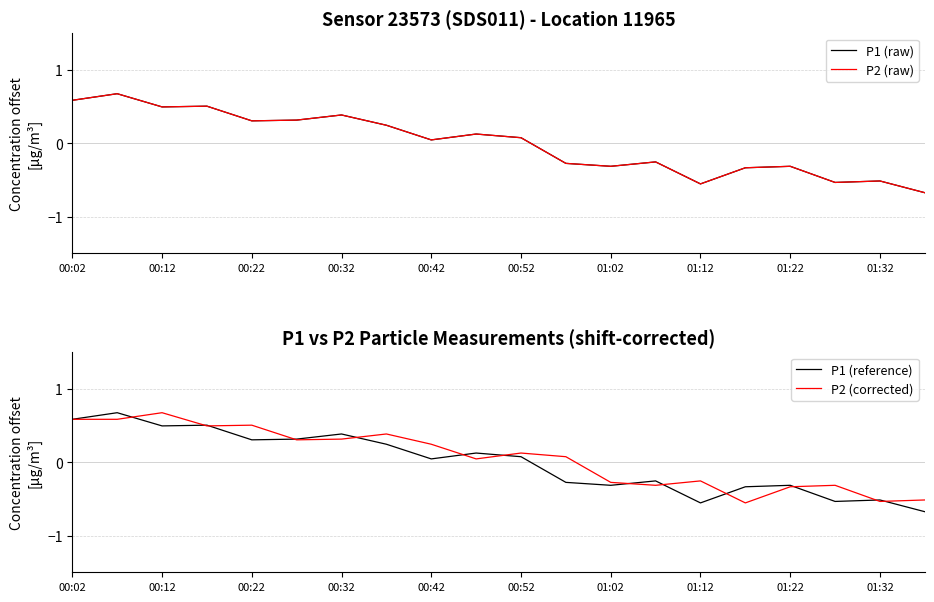

Does the chart have visible grid lines?

No